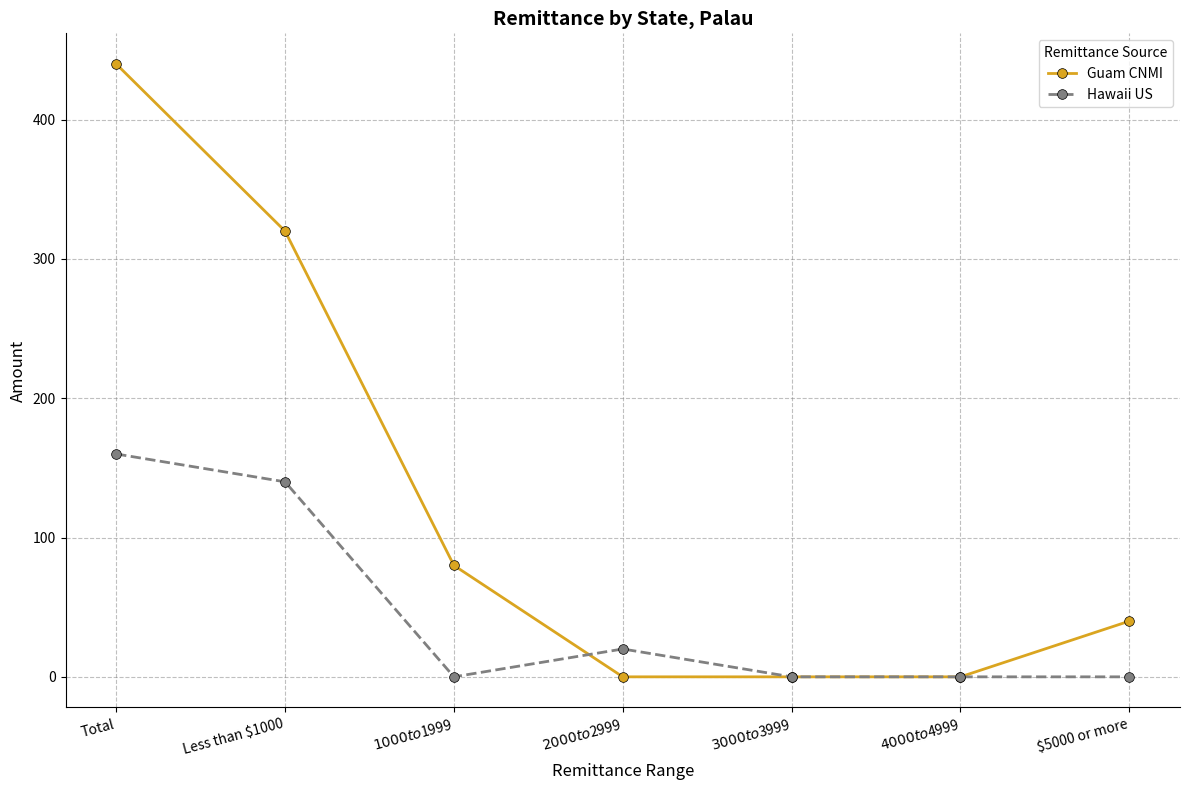

Which series has the largest total across all categories?

Guam CNMI